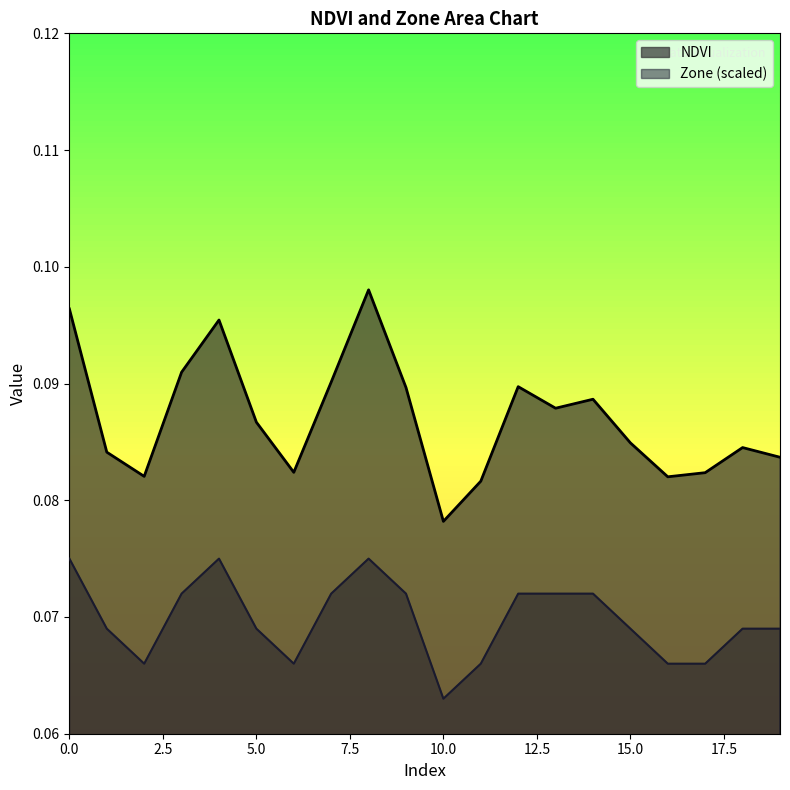

At how many categories does at least one series exceed 0?

20